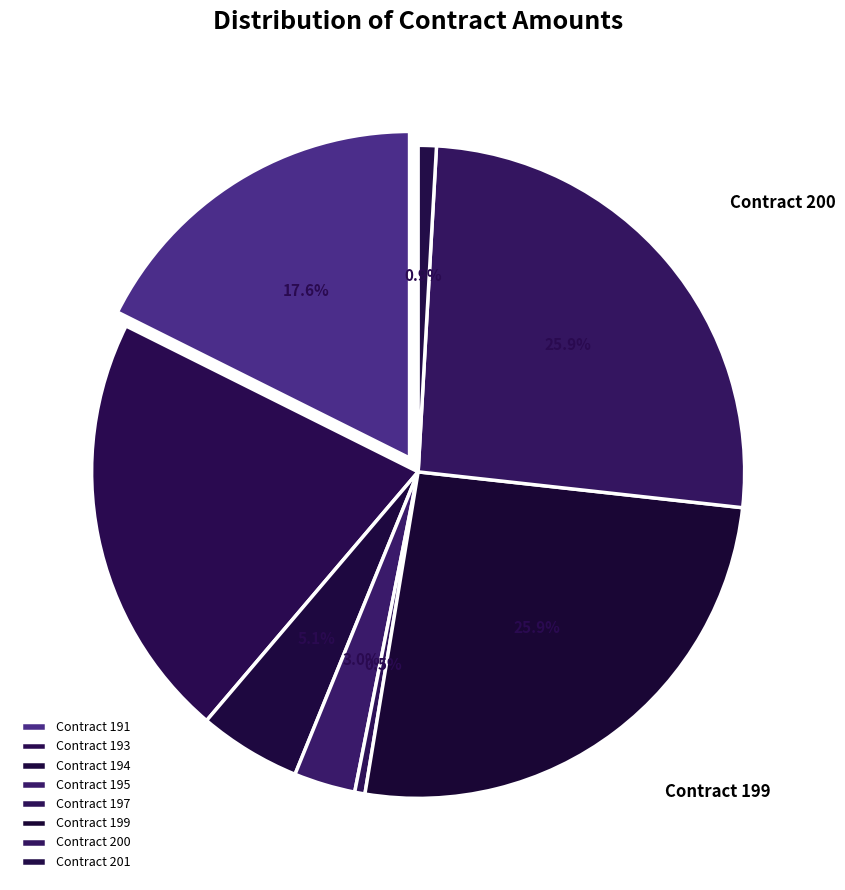

Does 197 represent more than half of the total?

No